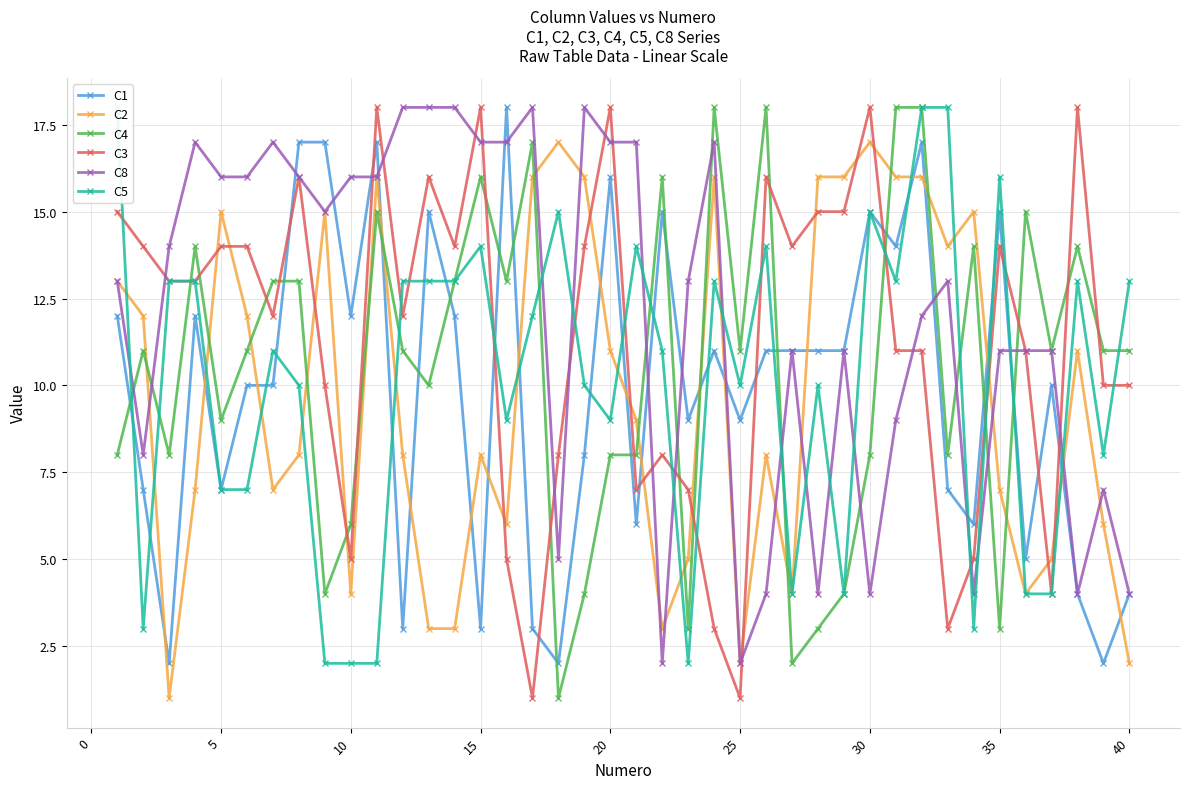

Is it true that C2 equals 3 at 15?

False